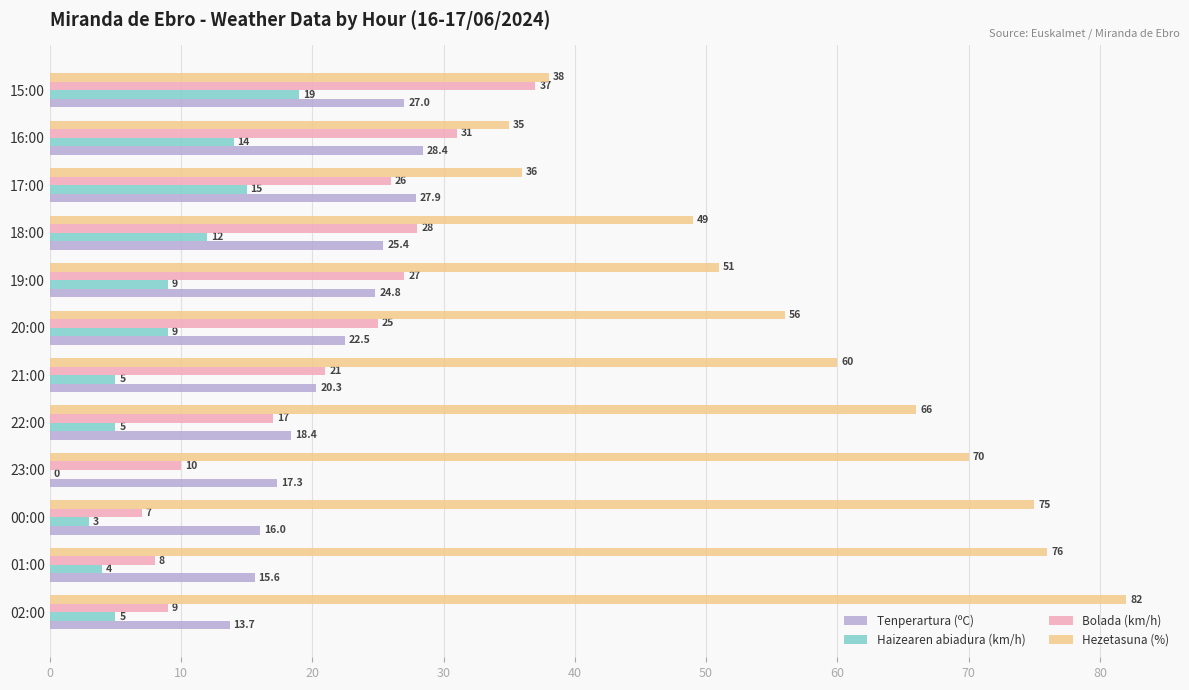

What is the sum of the Bolada (km/h) values at 18:00 and 20:00?

53.0